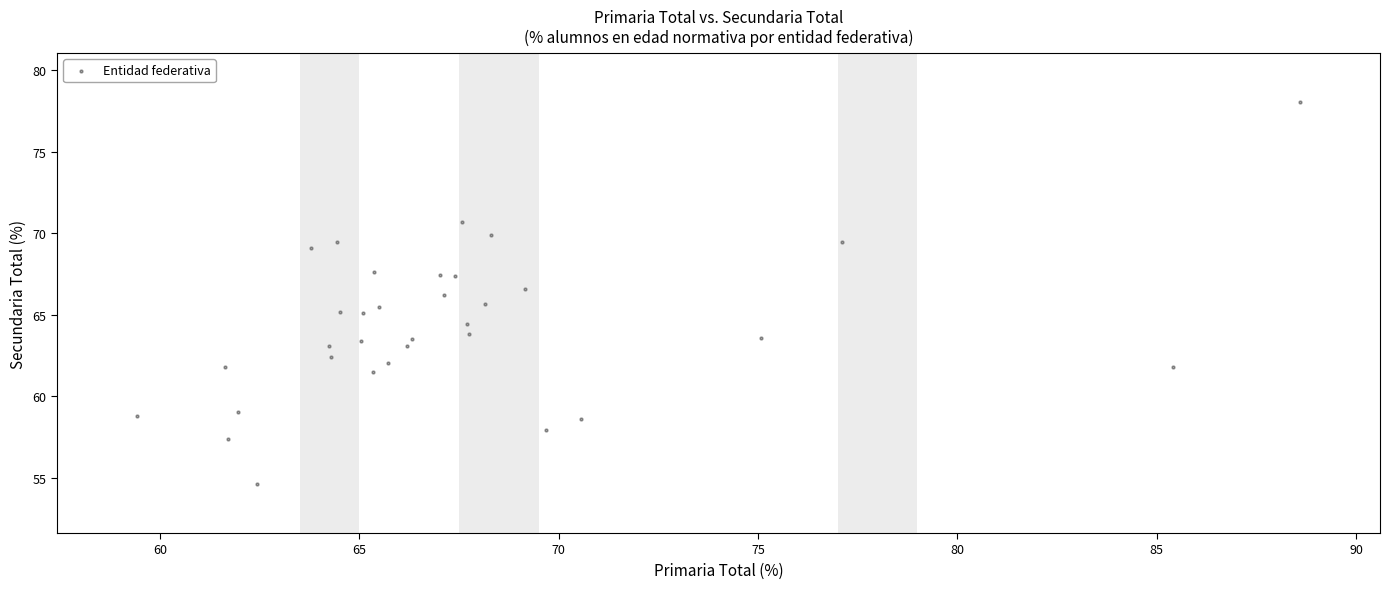

What is the range of Y values (max minus min)?

23.4